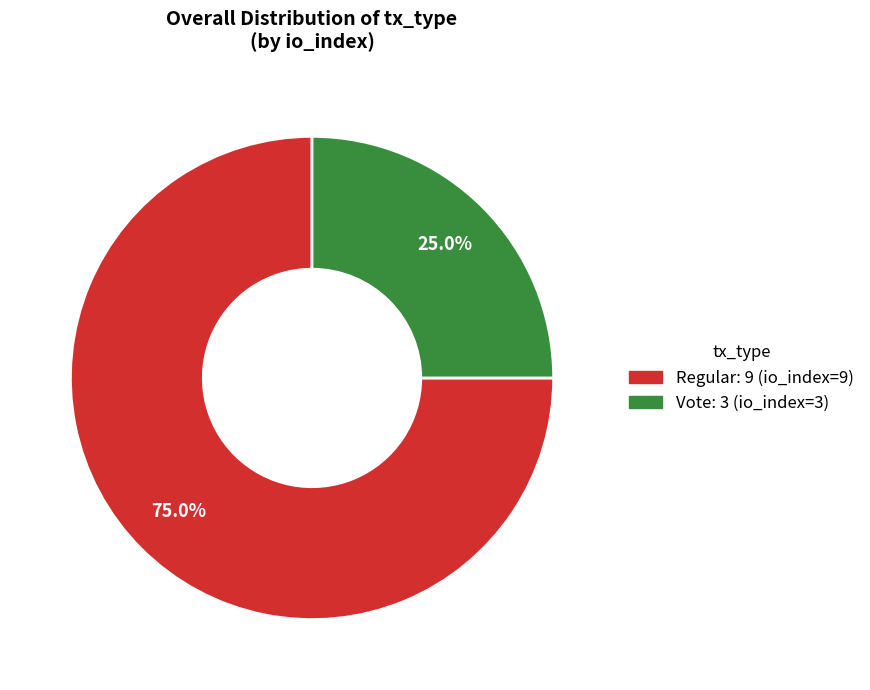

Does any single category account for the majority?

Yes